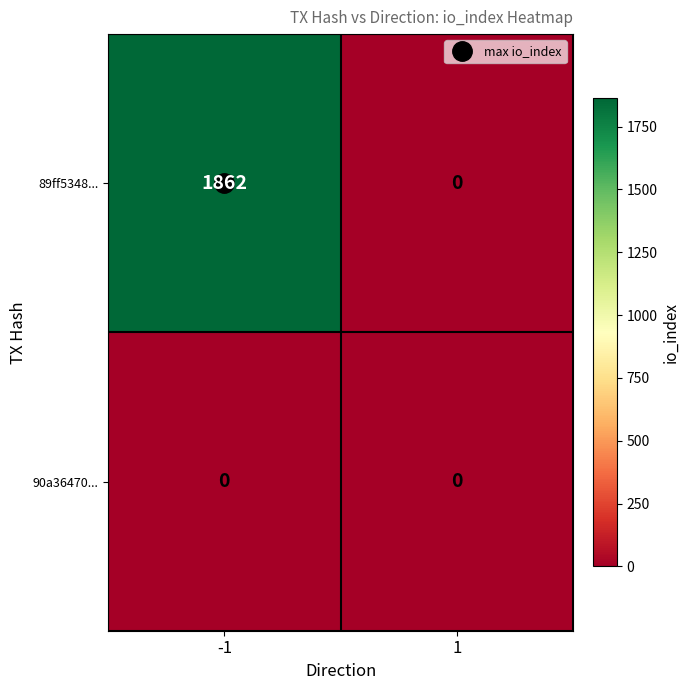

What is the difference between the maximum and minimum values in the 89ff5348... series?

1862